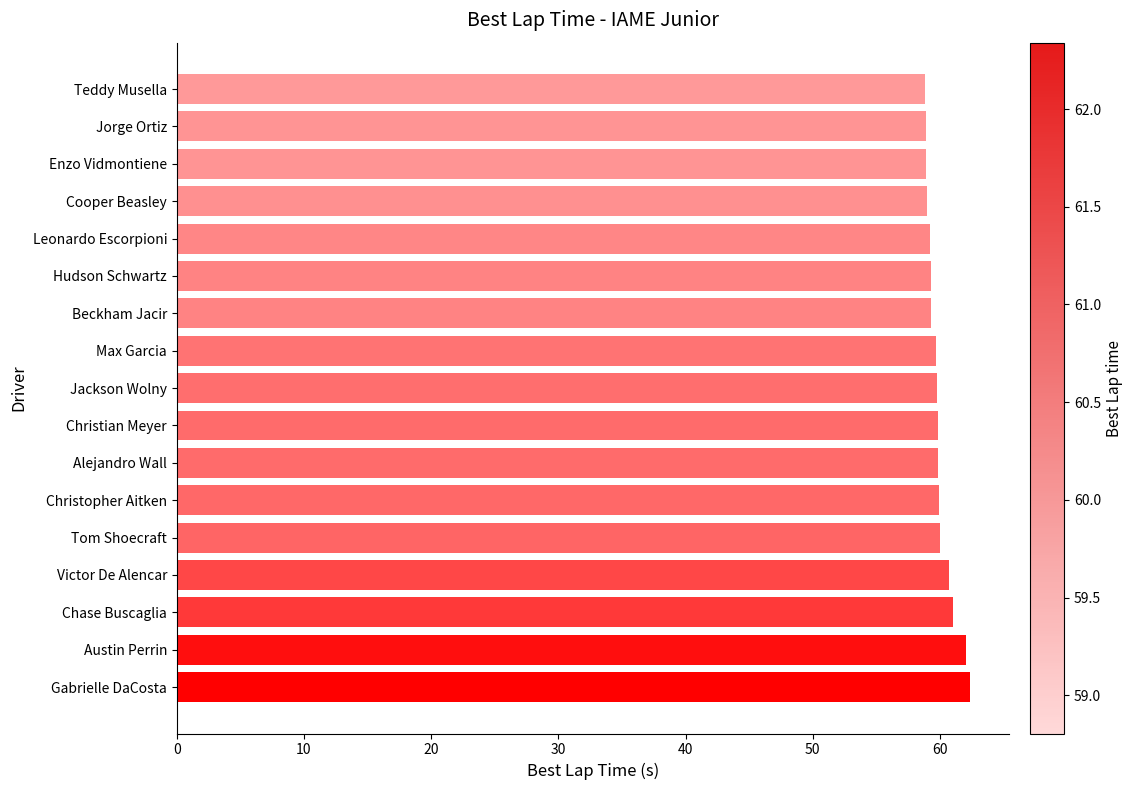

What is the greatest value displayed?

62.3